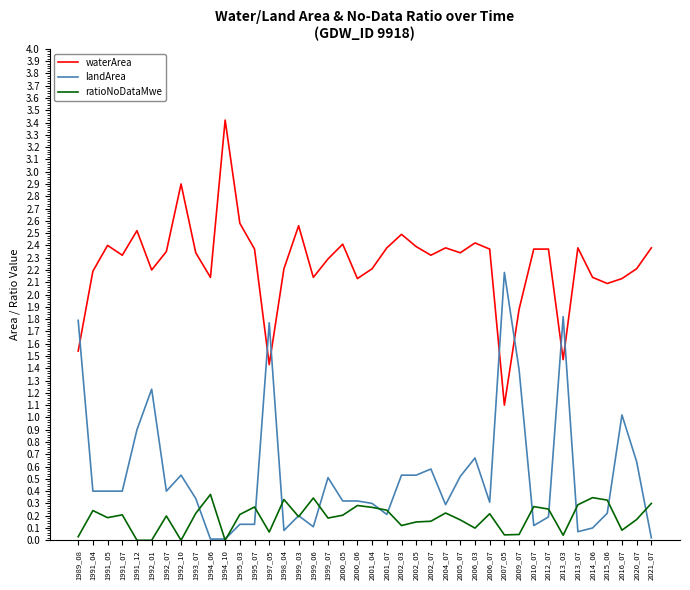

List the series in order of their overall mean, lowest first.

ratioNoDataMwe, landArea, waterArea